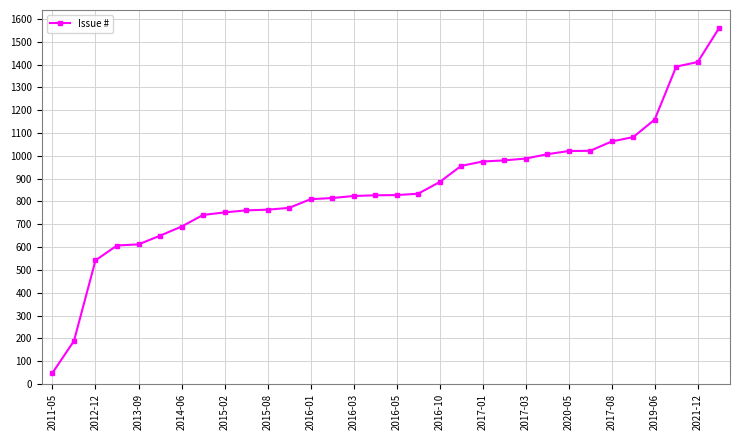

Does the chart have visible grid lines?

Yes